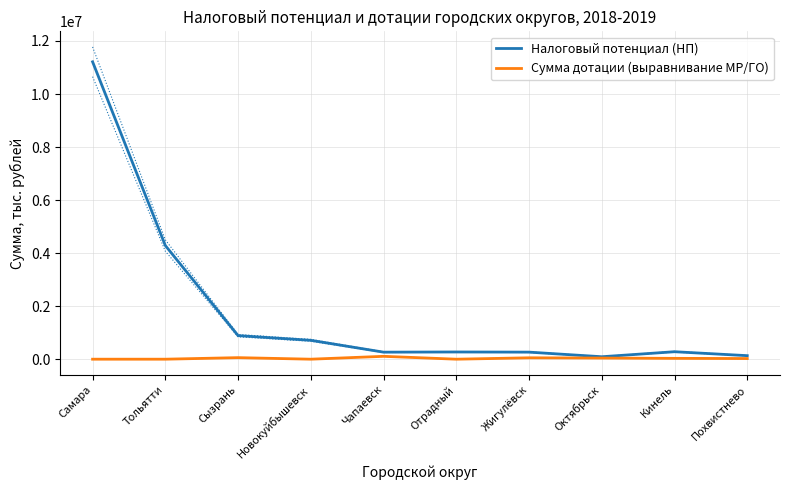

Reading right to left, transcribe all the data shown in this chart.

Налоговый потенциал (НП): Похвистнево=133111.6	Кинель=281576.7	Октябрьск=92483.5	Жигулёвск=266101.0	Отрадный=272049.4	Чапаевск=265346.2	Новокуйбышевск=711625.9	Сызрань=888537.4	Тольятти=4286732.5	Самара=11214596.7
Сумма дотации (выравнивание МР/ГО): Похвистнево=24633.0	Кинель=31498.0	Октябрьск=42536.0	Жигулёвск=52282.0	Отрадный=0.0	Чапаевск=108188.0	Новокуйбышевск=0.0	Сызрань=58219.0	Тольятти=0.0	Самара=0.0